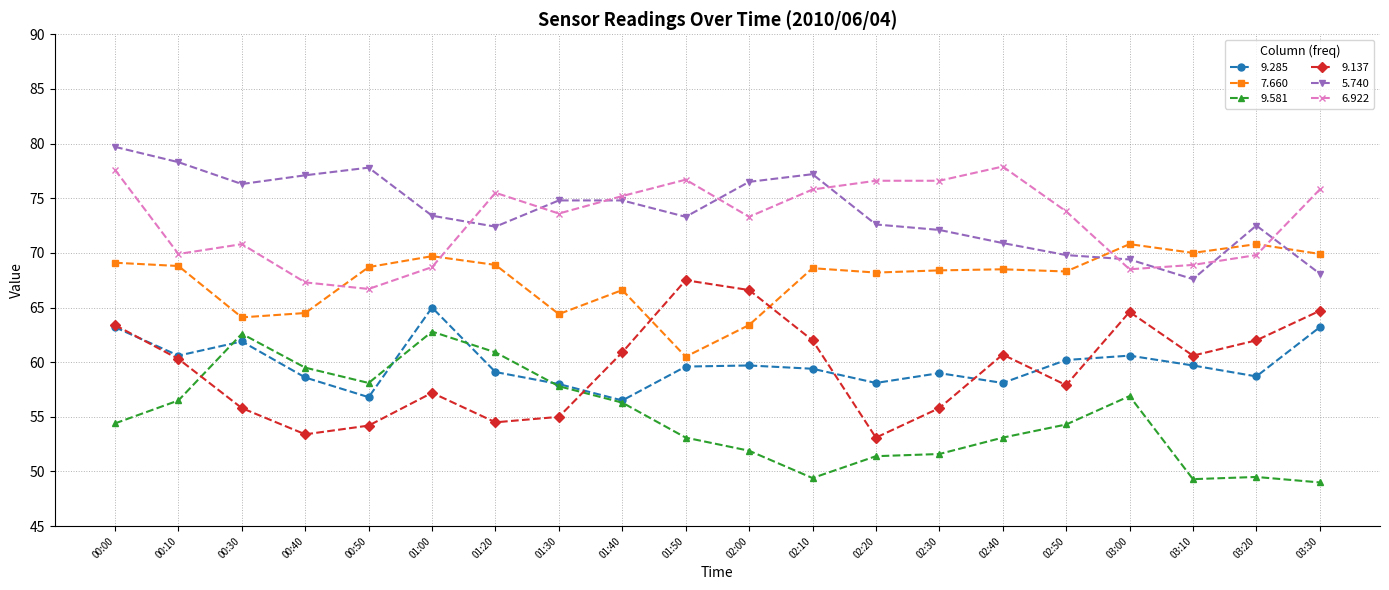

Where is the first local minimum for 9.137?

00:40